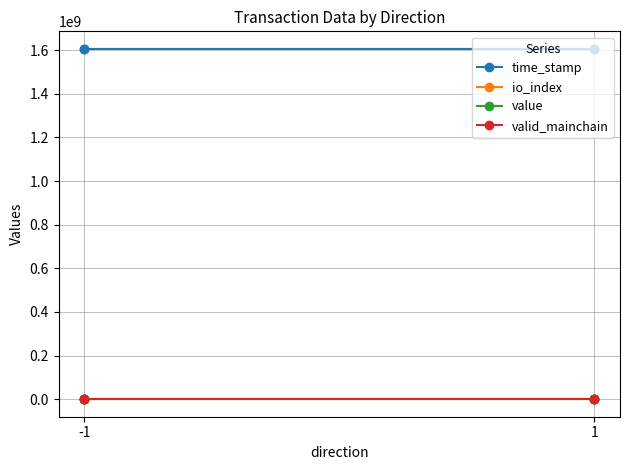

Is it true that io_index equals 976.0 at -1?

True